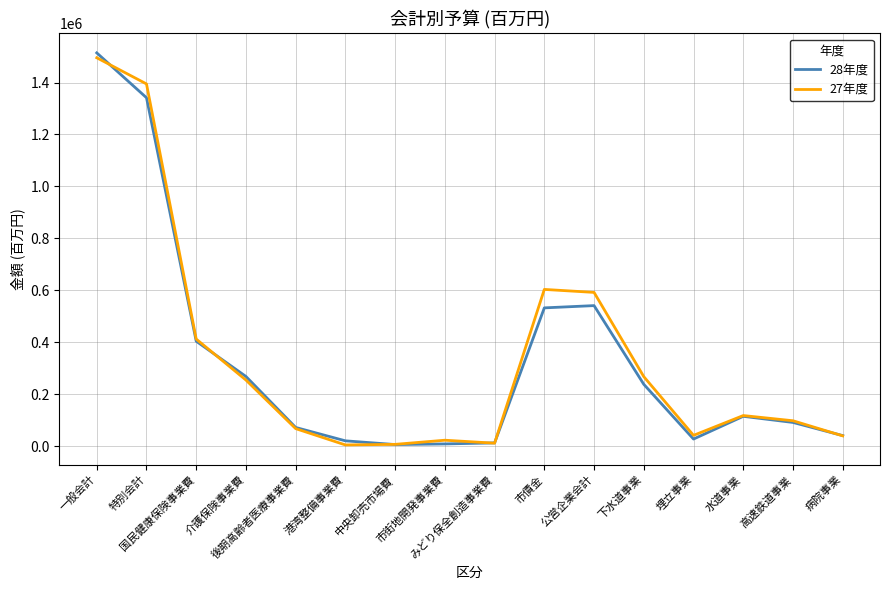

What is the maximum value shown in the chart?

1514316